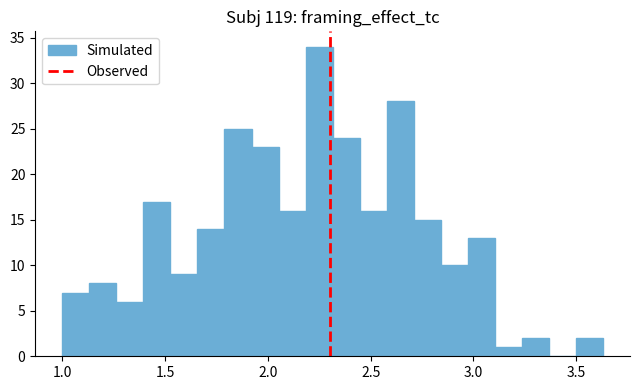

Around what value on the x-axis is the tallest bar? Give the approximate position of its centre, as read against the axis.

2.25